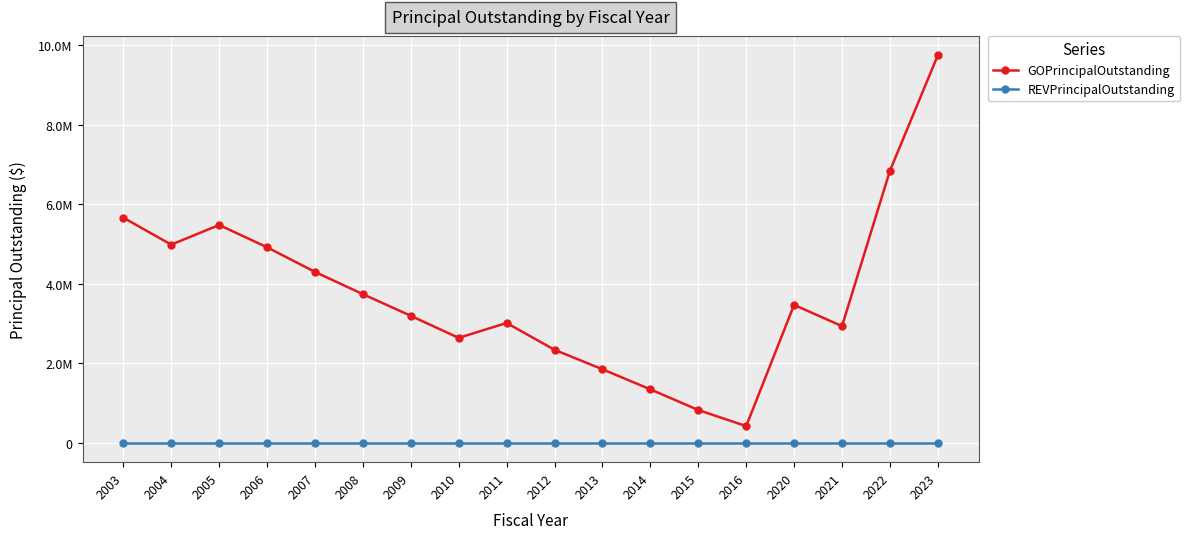

Is this an area chart (filled region under the line)?

No